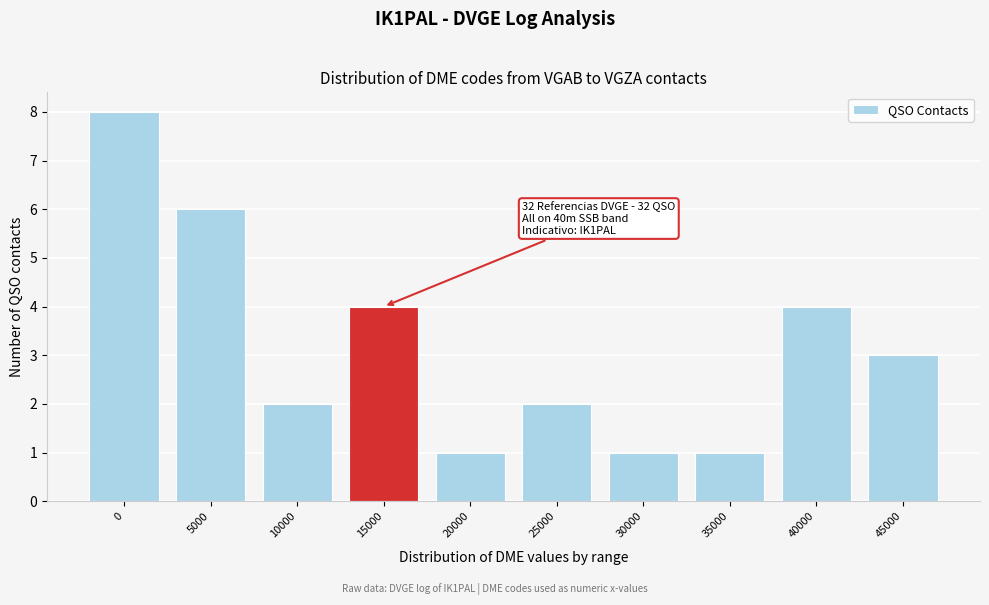

Reading left to right, what are all the values shown in this chart?

0=8	5000=6	10000=2	15000=4	20000=1	25000=2	30000=1	35000=1	40000=4	45000=3